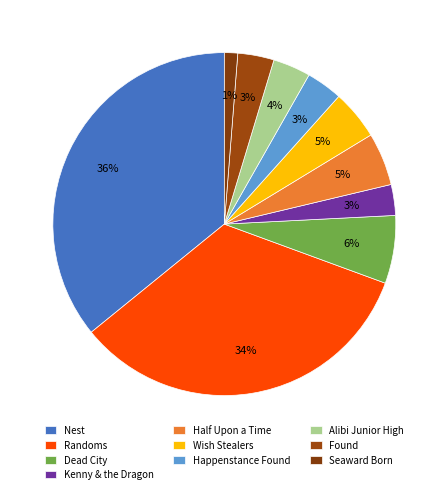

How many slices are in this pie chart?

10